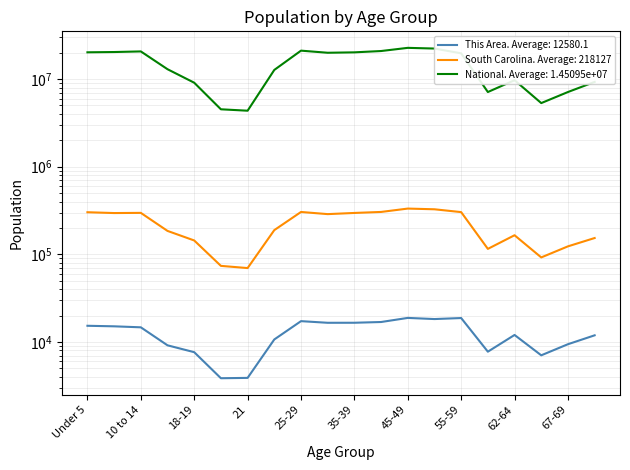

Reading left to right, what are all the values shown in this chart?

This Area: Under 5=15303	5 to 9=15086	10 to 14=14695	15 to 17=9158	18-19=7647	20=3857	21=3892	22-24=10683	25-29=17281	30-34=16553	35-39=16568	40-44=16895	45-49=18817	50-54=18260	55-59=18755	60-61=7747	62-64=12024	65-66=7044	67-69=9427	70-74=11911
South Carolina: Under 5=302297	5 to 9=295853	10 to 14=297286	15 to 17=185038	18-19=143951	20=73846	21=69700	22-24=188948	25-29=304378	30-34=287678	35-39=296682	40-44=304610	45-49=332766	50-54=326662	55-59=303240	60-61=115411	62-64=165144	65-66=92218	67-69=123343	70-74=153482
National: Under 5=20201362	5 to 9=20348657	10 to 14=20677194	15 to 17=12954254	18-19=9086089	20=4519129	21=4354294	22-24=12712576	25-29=21101849	30-34=19962099	35-39=20179642	40-44=20890964	45-49=22708591	50-54=22298125	55-59=19664805	60-61=7113727	62-64=9704197	65-66=5319902	67-69=7115361	70-74=9278166